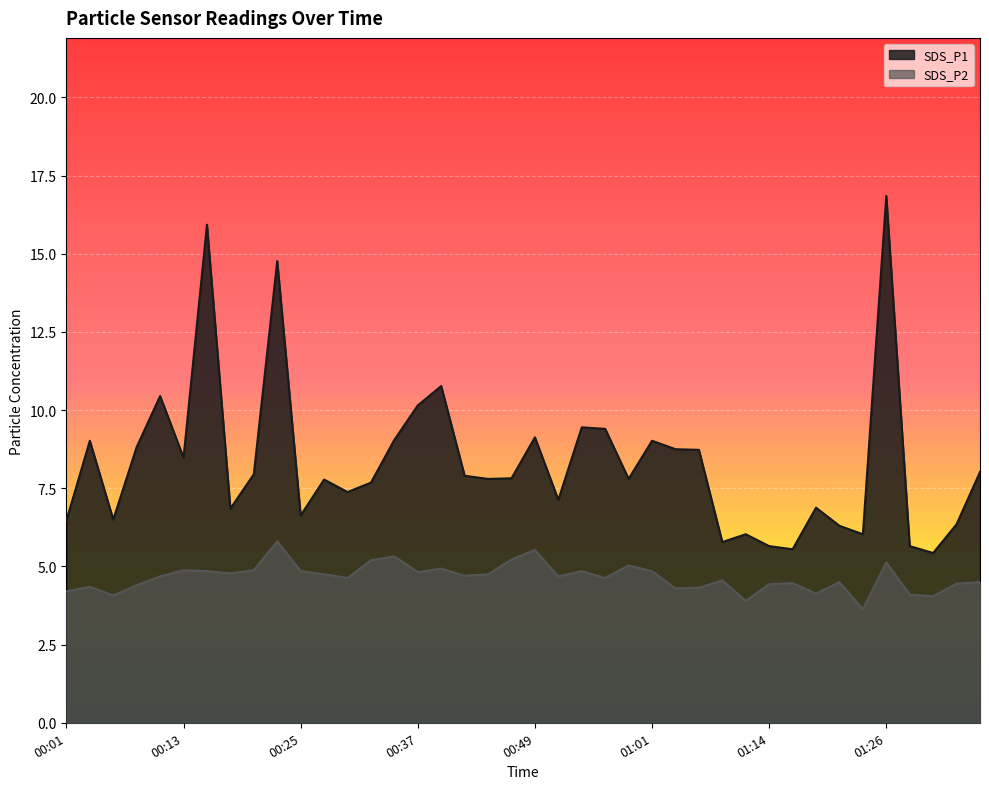

What is the label of the 33rd point from the left?

01:18